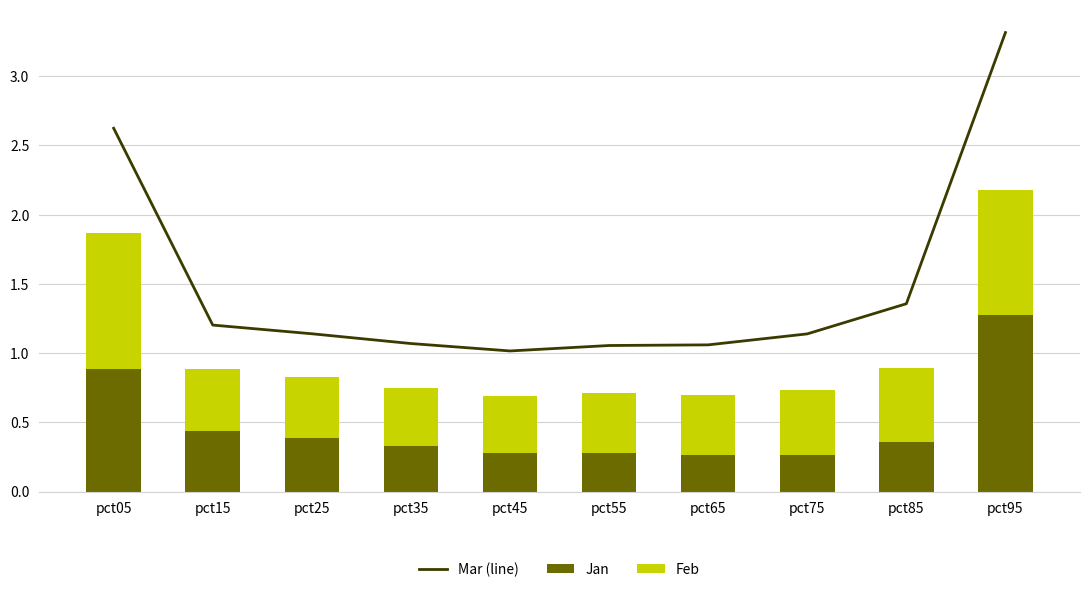

What is the difference between the highest and lowest values at pct45?

0.7